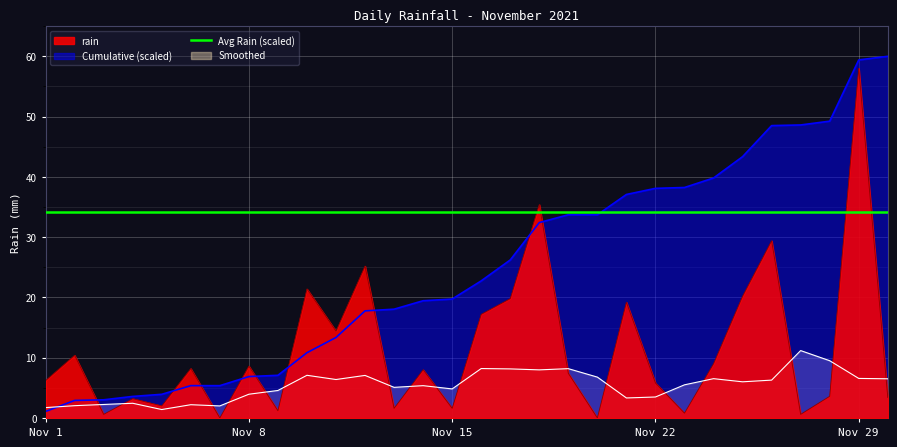

What is the value of the 16th point from the left?

17.2